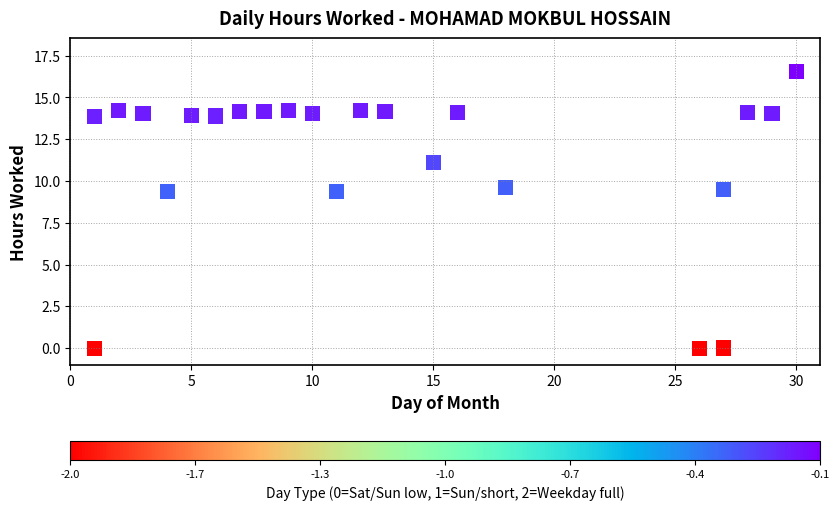

What is the range of Y values (max minus min)?

16.5